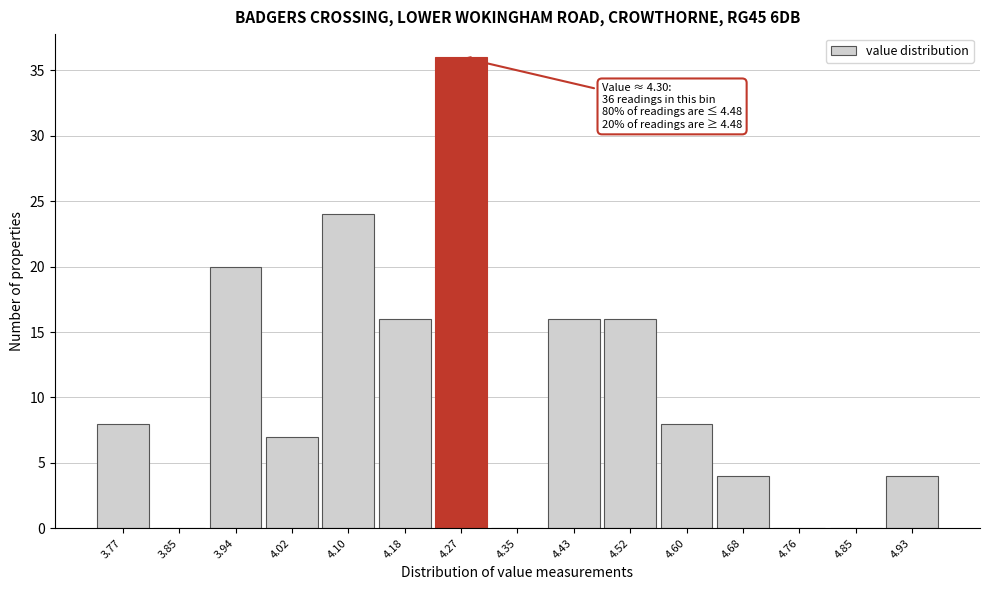

Which range on the x-axis has the tallest bar?

4.23 to 4.31